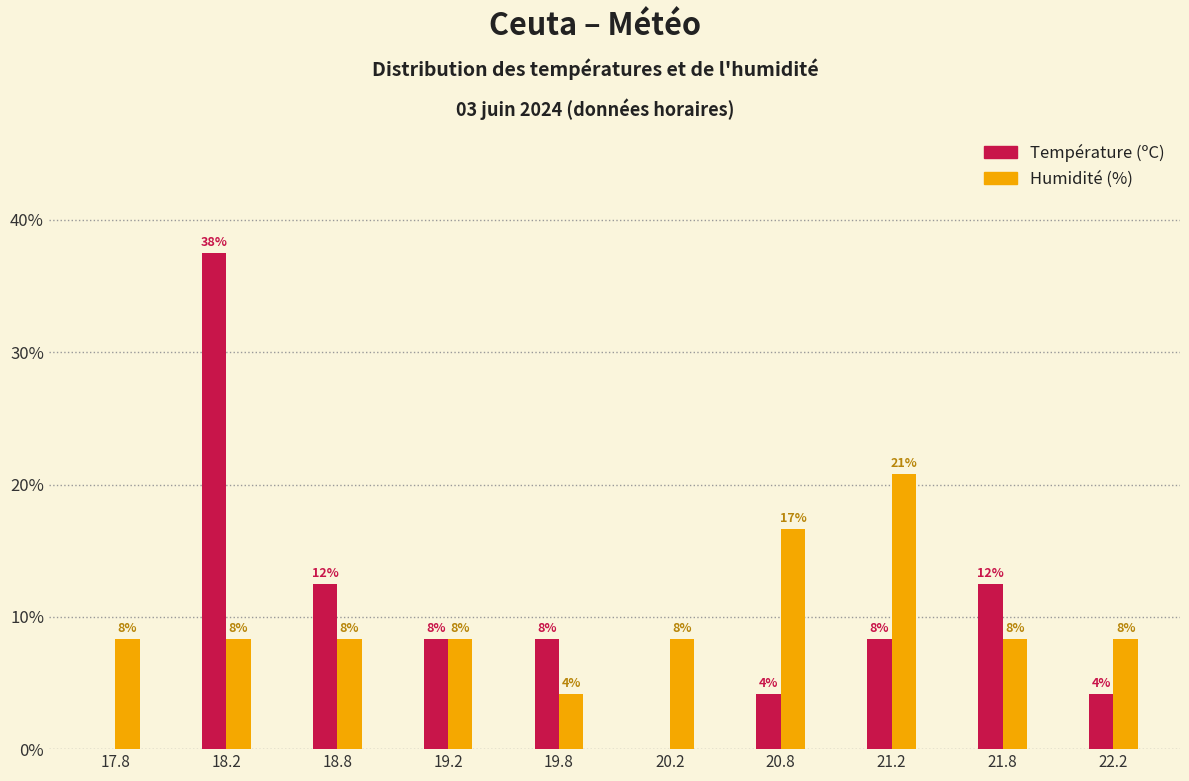

Are the bars horizontal?

No